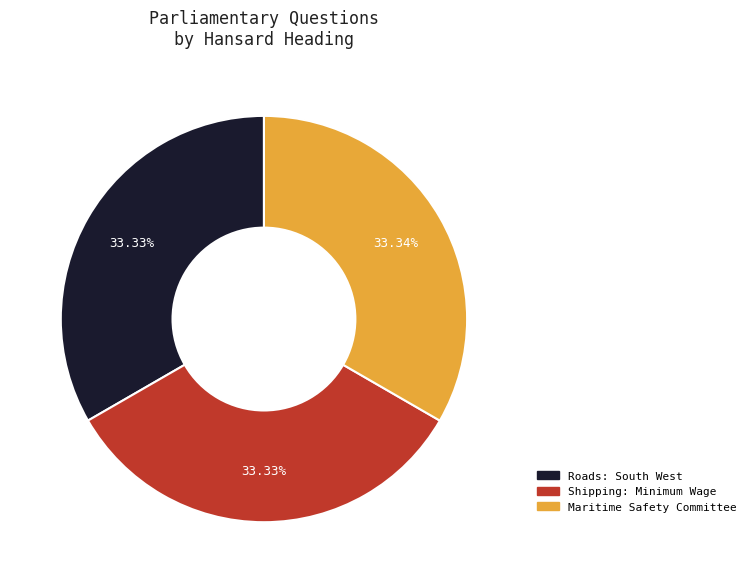

The Maritime Safety Committee slice represents 33% of the pie. True or false?

True